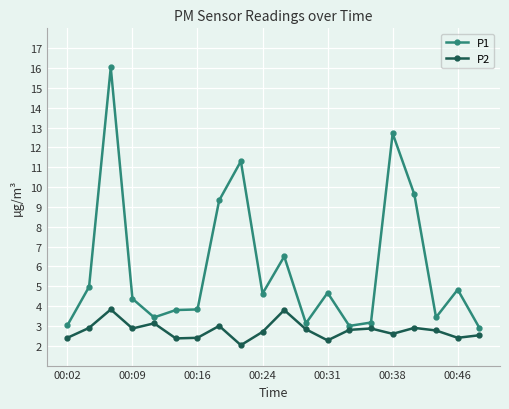

What is the sum of all P2 values?

55.4